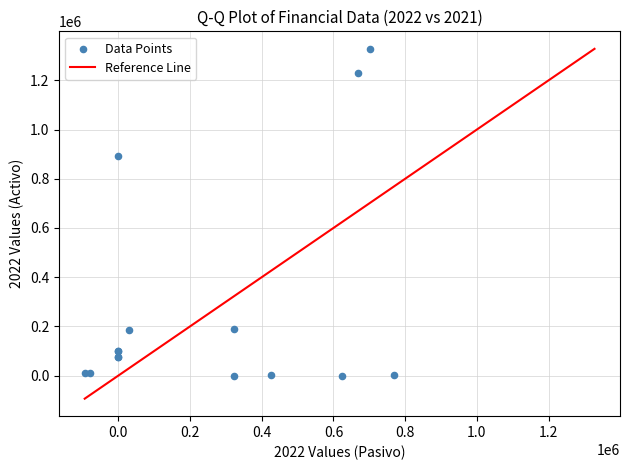

What Y value in the scatter plot is closest to 664071?

893598.7